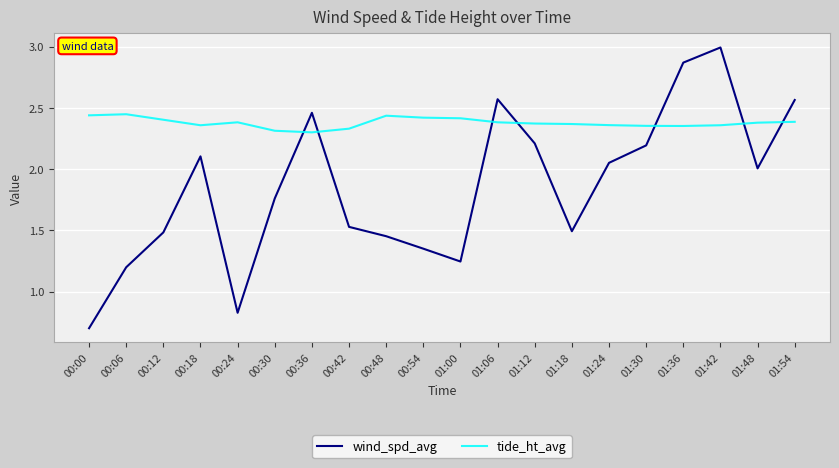

At which label does wind_spd_avg reach its minimum?

00:00